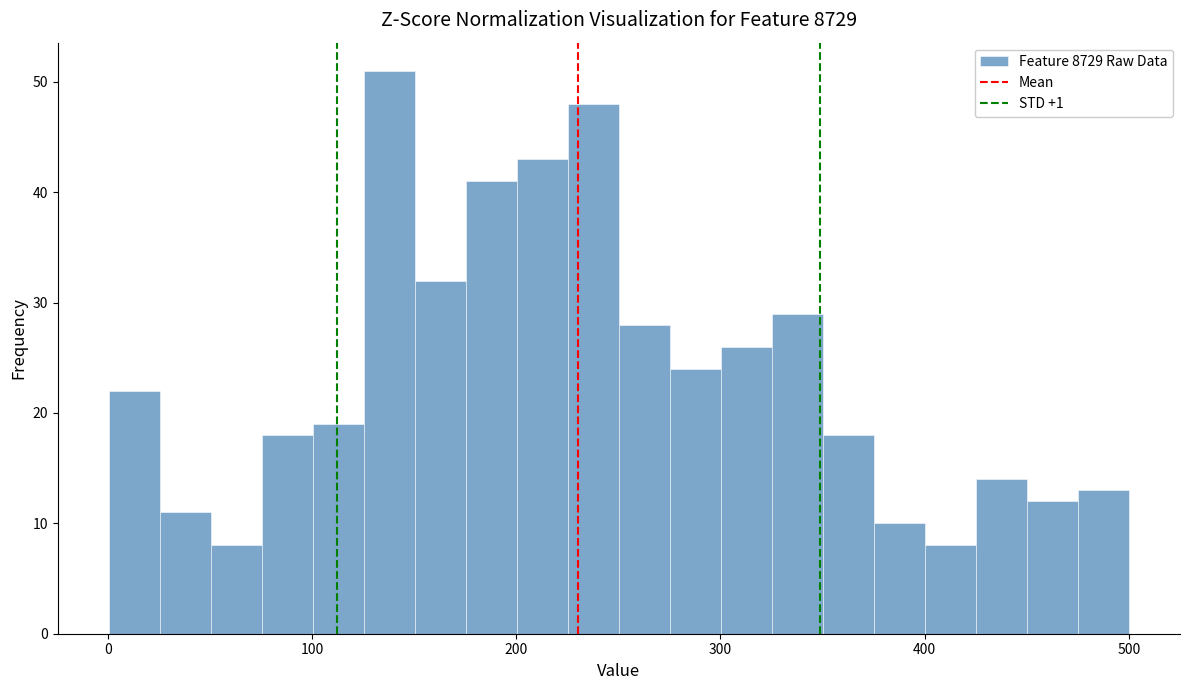

Around what value on the x-axis is the tallest bar? Give the approximate position of its centre, as read against the axis.

140